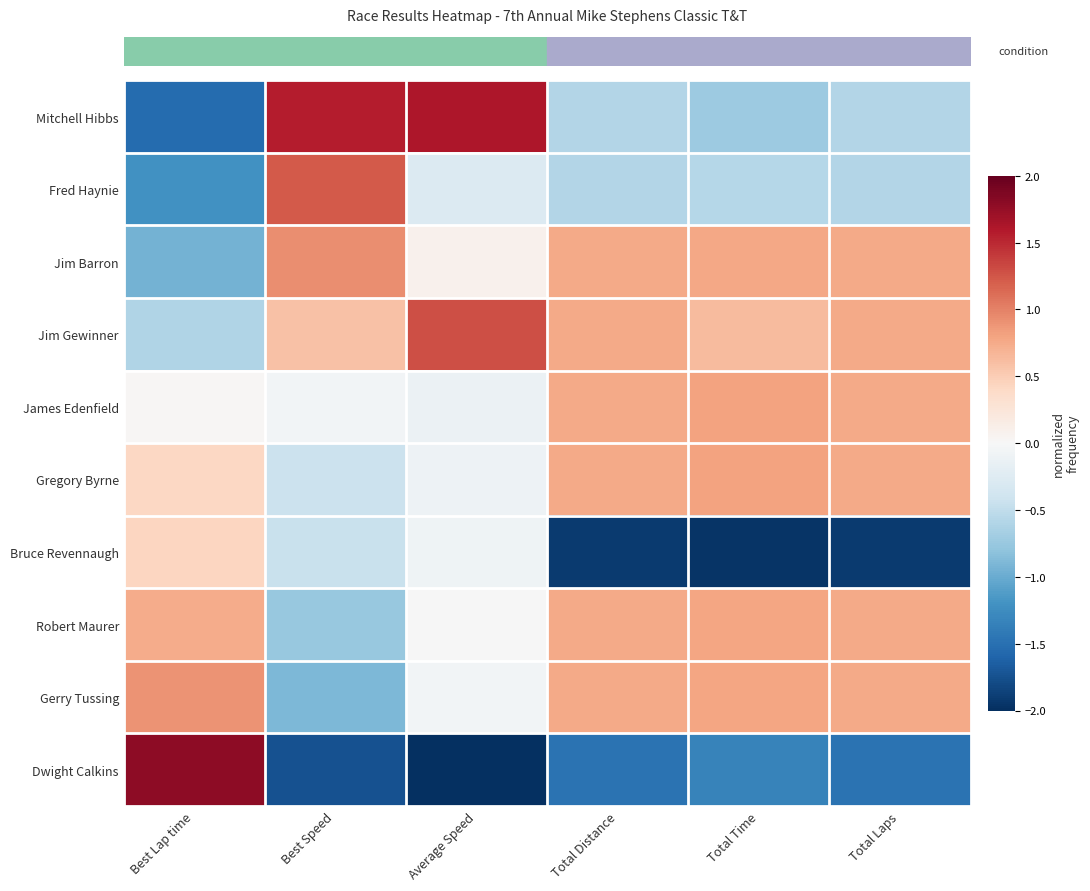

What is the difference between the highest and lowest values at Best Lap time?

3.3